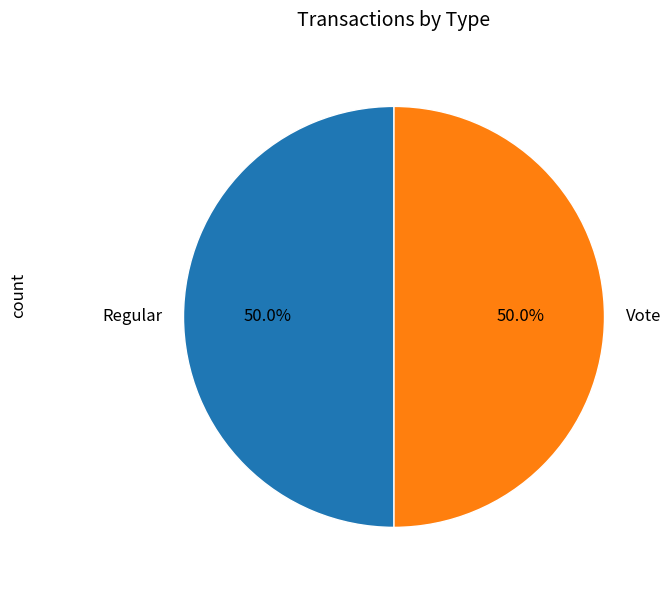

Is the sum of Vote and Regular greater than half?

Yes